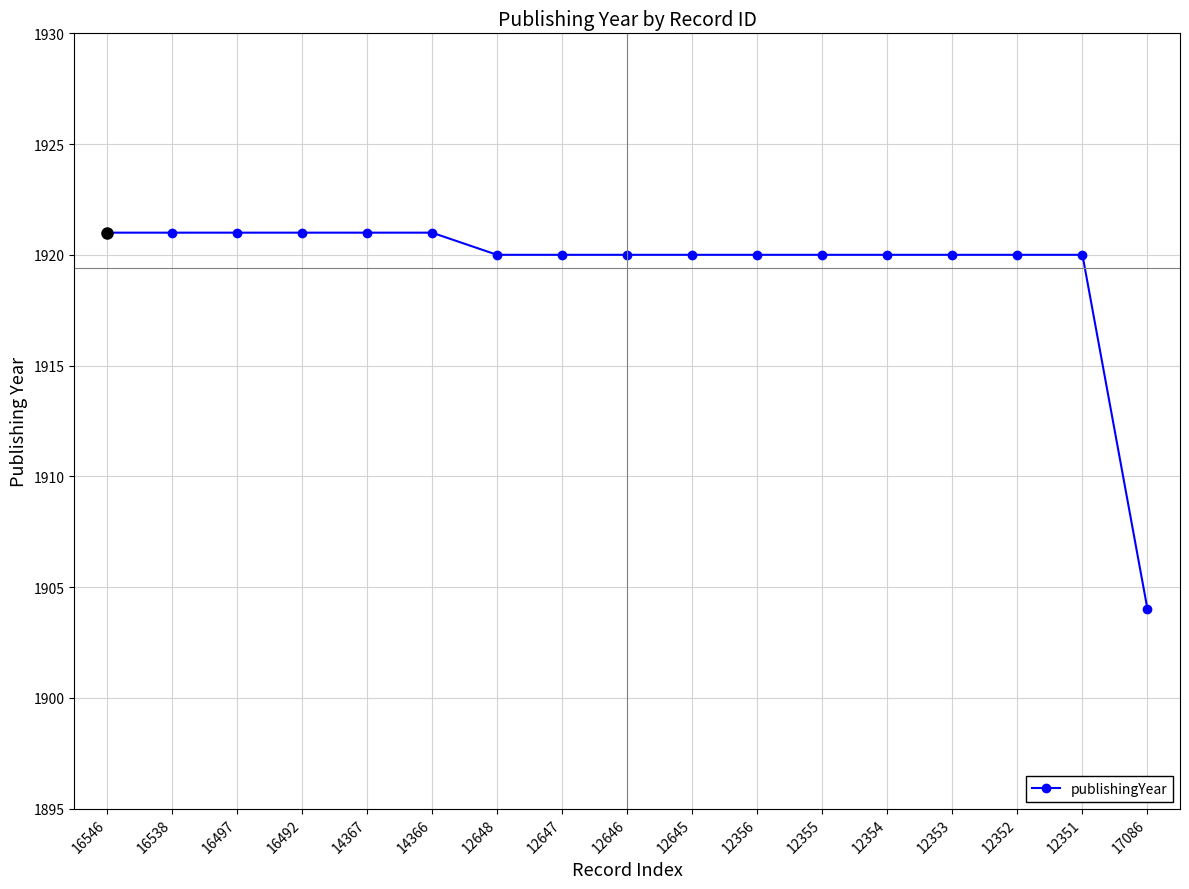

Does the chart have visible grid lines?

Yes